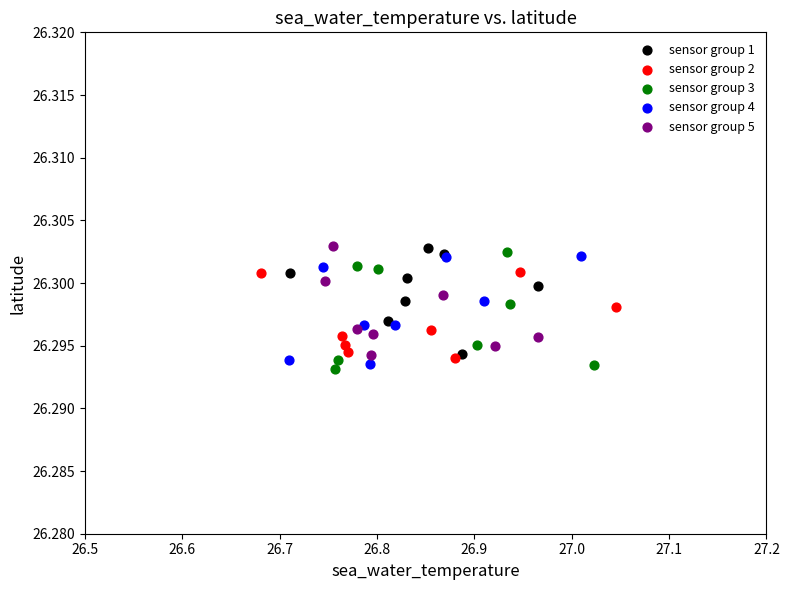

What are all the series names shown in the legend?

sensor group 1, sensor group 2, sensor group 3, sensor group 4, sensor group 5